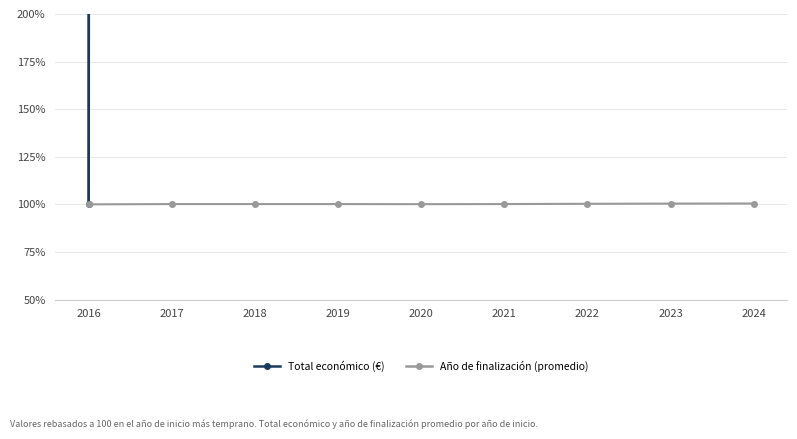

Reading left to right, what are all the values shown in this chart?

Total económico (€): 100.0	94761.3	44757.9	9899.9	9999.4	8798.4	4787.7	2500.0	10256.2
Año de finalización (promedio): 100.0	100.1	100.1	100.1	100.1	100.1	100.3	100.4	100.4